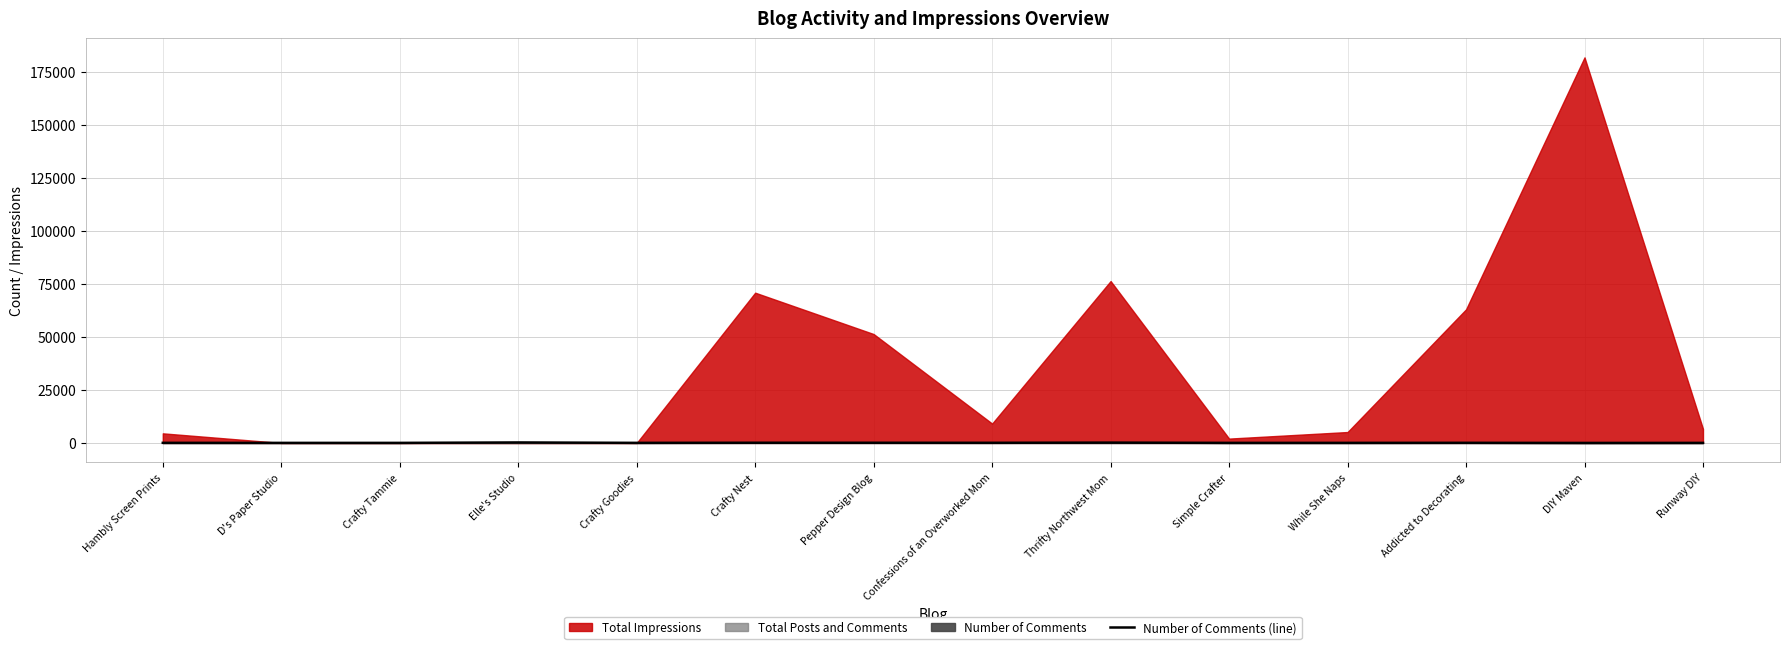

The value at Addicted to Decorating is 104. True or false?

False